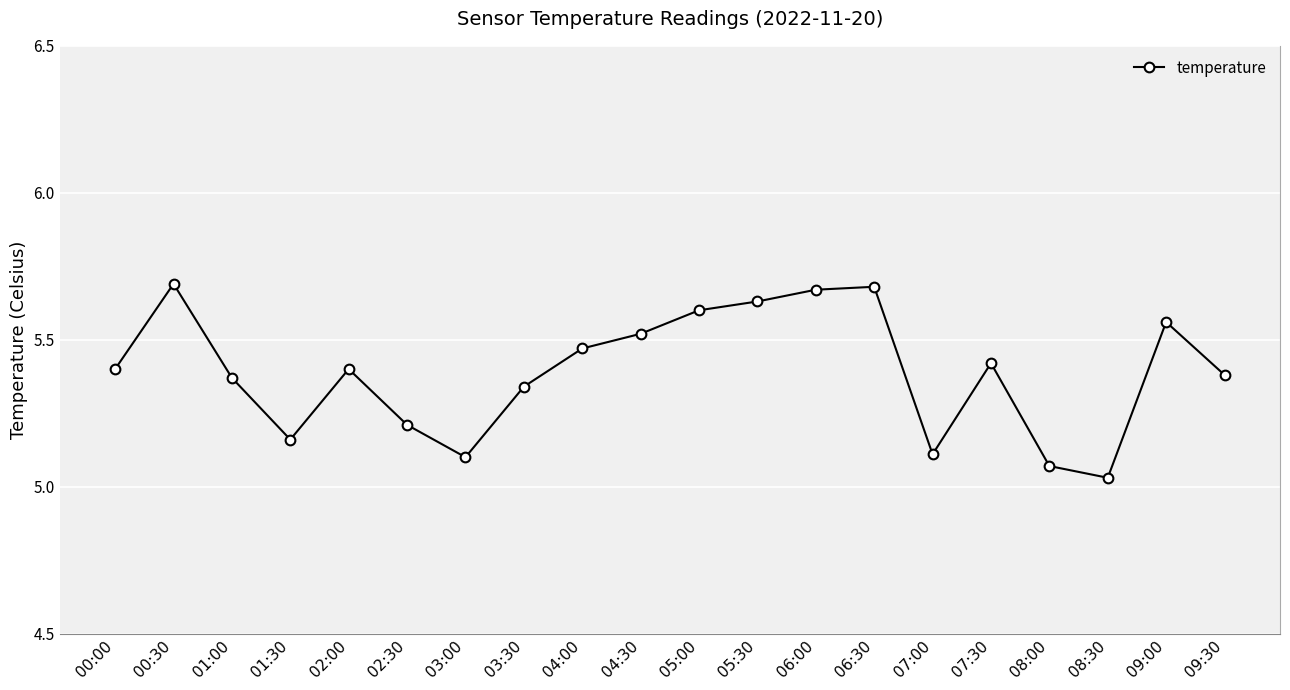

What is the label of the 7th point from the right?

06:30